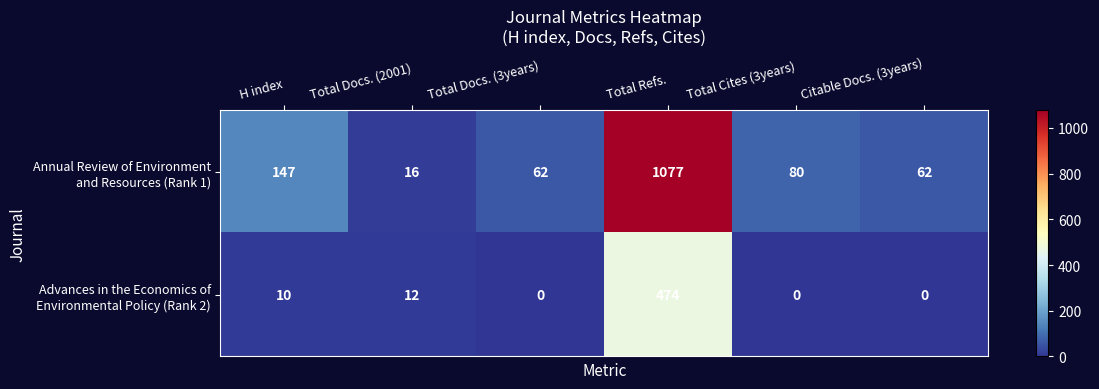

What is the difference between the highest and lowest values at Total Refs.?

603